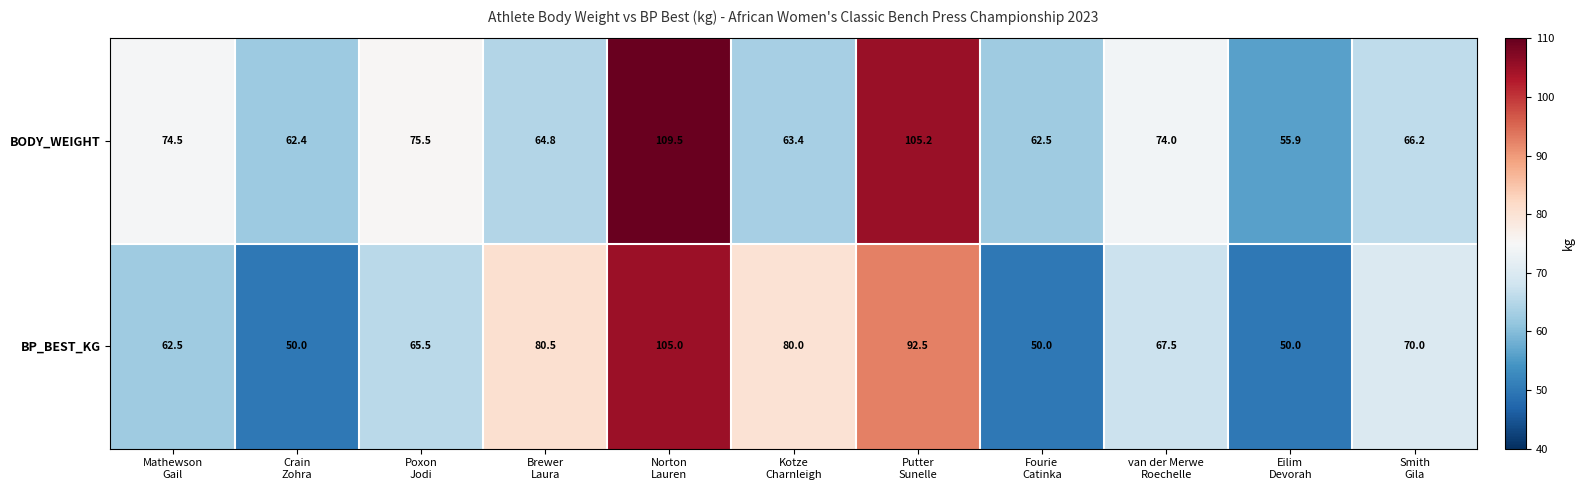

What is the sum of all BP_BEST_KG values?

773.5